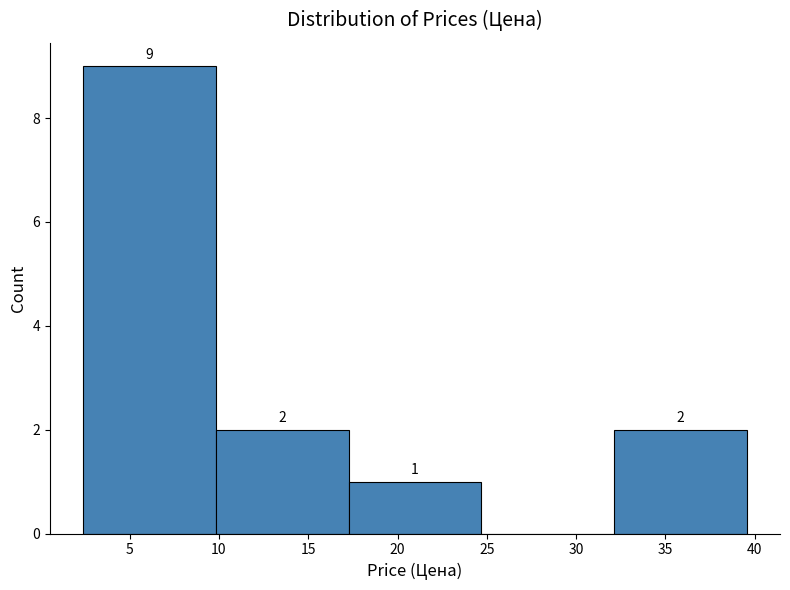

Which range on the x-axis has the tallest bar?

2.5 to 10.0